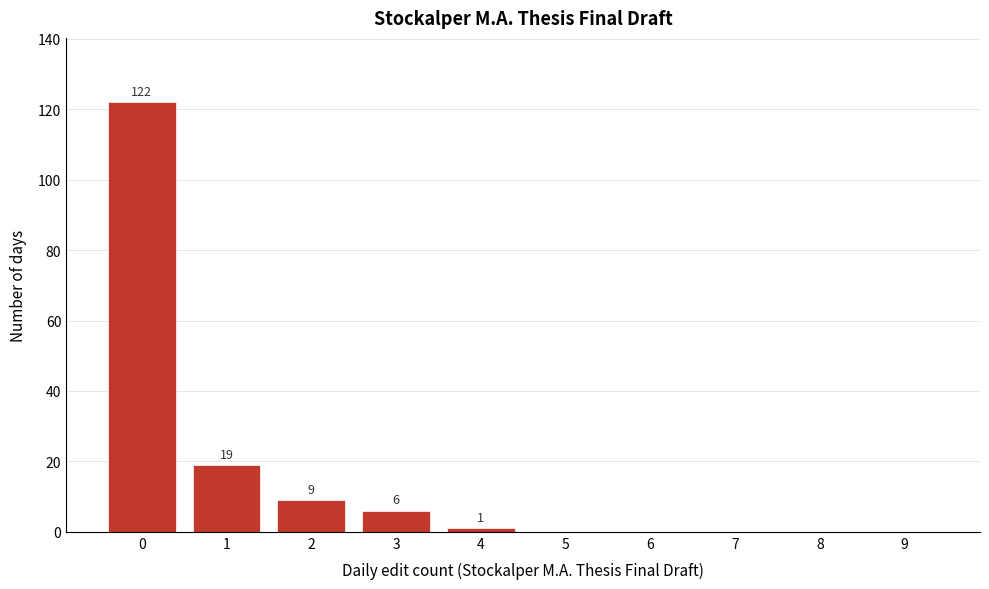

Reading left to right, what are all the values shown in this chart?

0=122	1=19	2=9	3=6	4=1	5=0	6=0	7=0	8=0	9=0